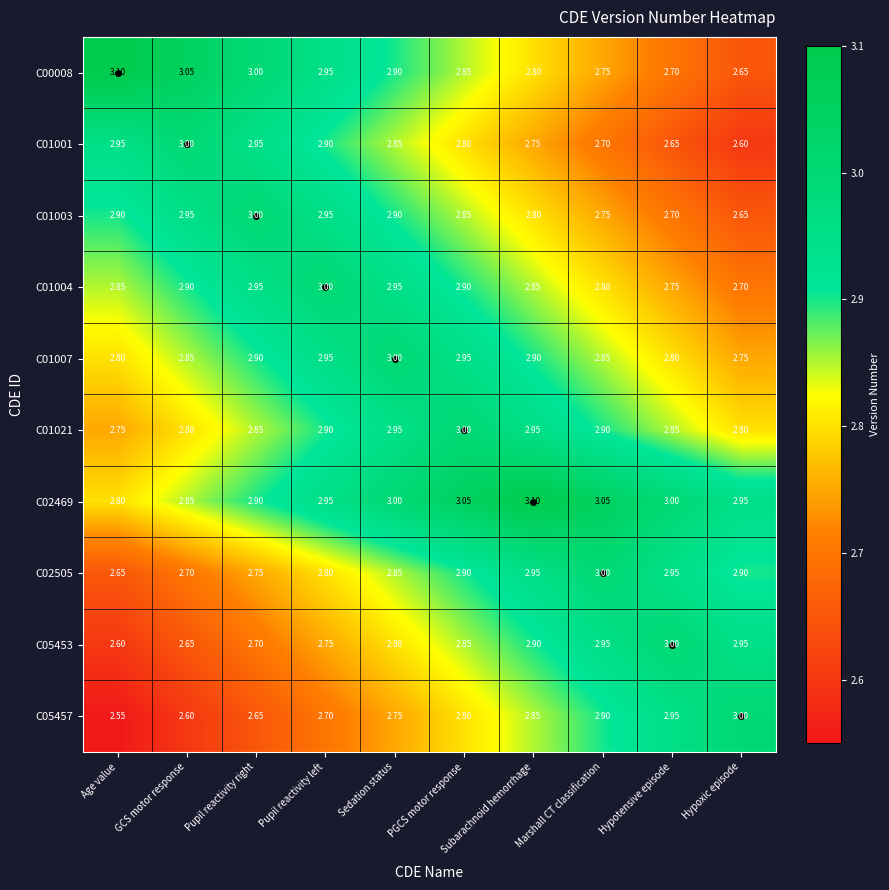

Is the value of C02469 at Pupil reactivity right greater than the value of C00008 at GCS motor response?

No